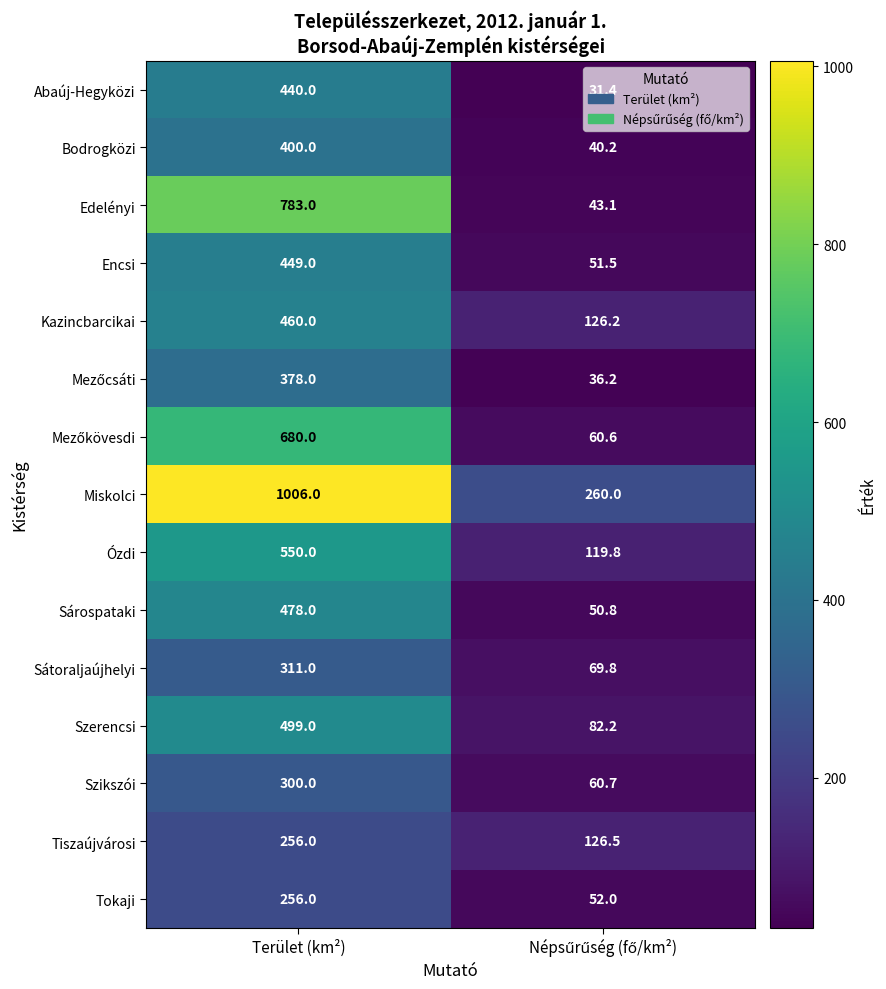

What is the difference between the maximum and minimum values in the Tokaji series?

204.0